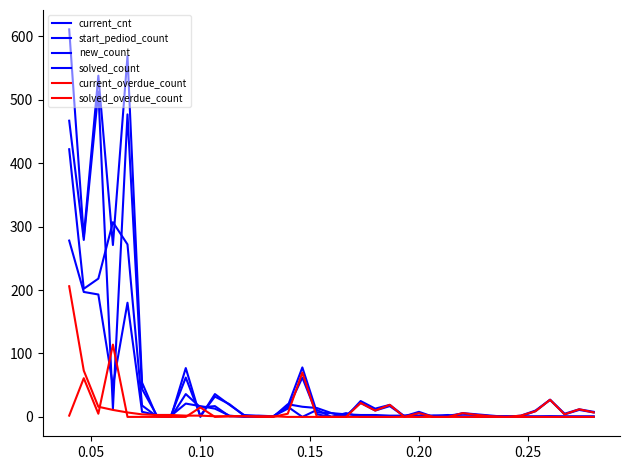

True or false: start_pediod_count has more than 0 interior local peaks.

True